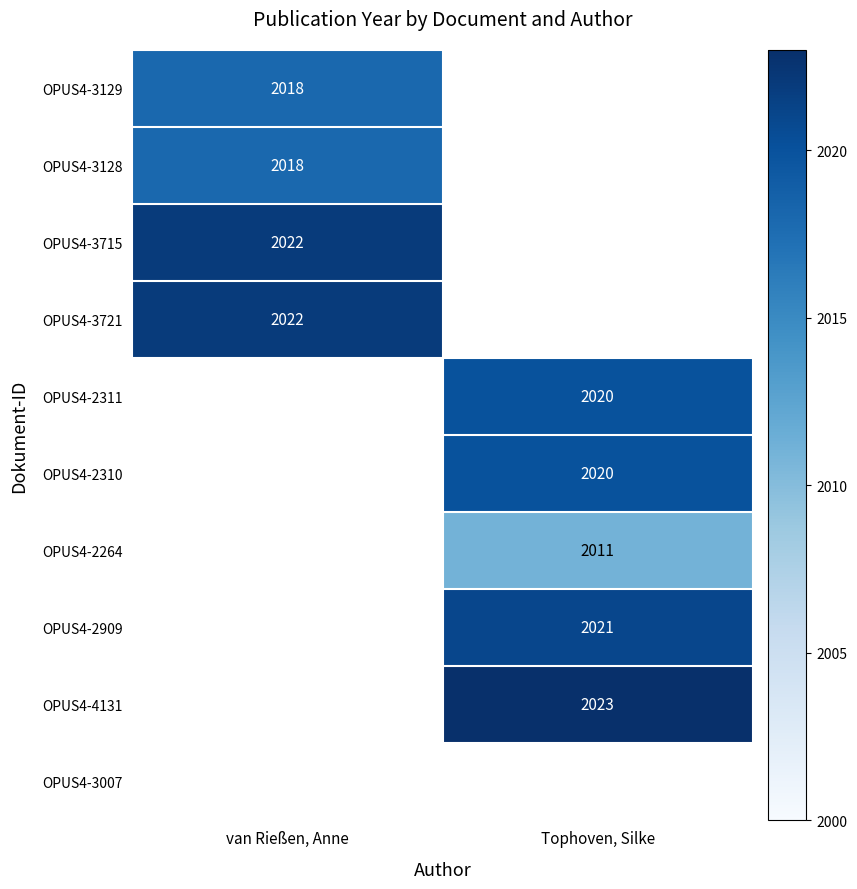

The OPUS4-4131 series shows 2023 at Tophoven, Silke. True or false?

True